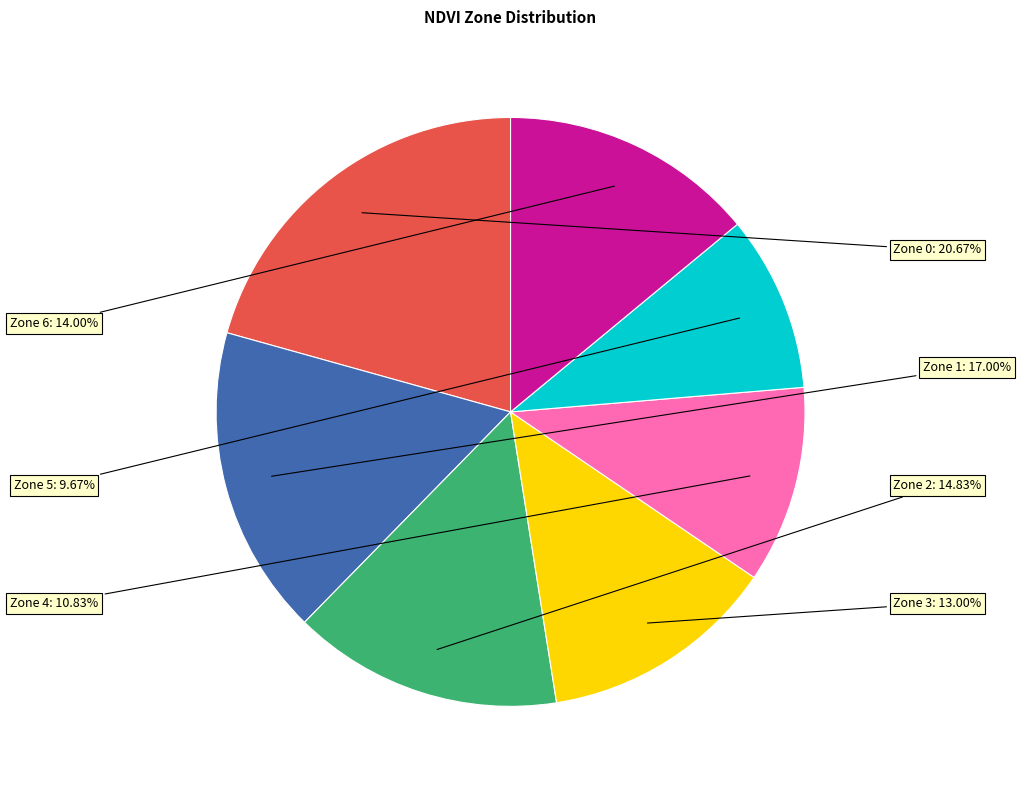

The Zone 4 slice represents 16% of the pie. True or false?

False